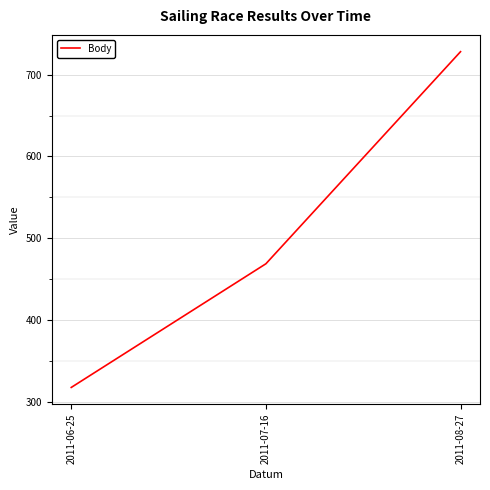

How many values are below 469?

1